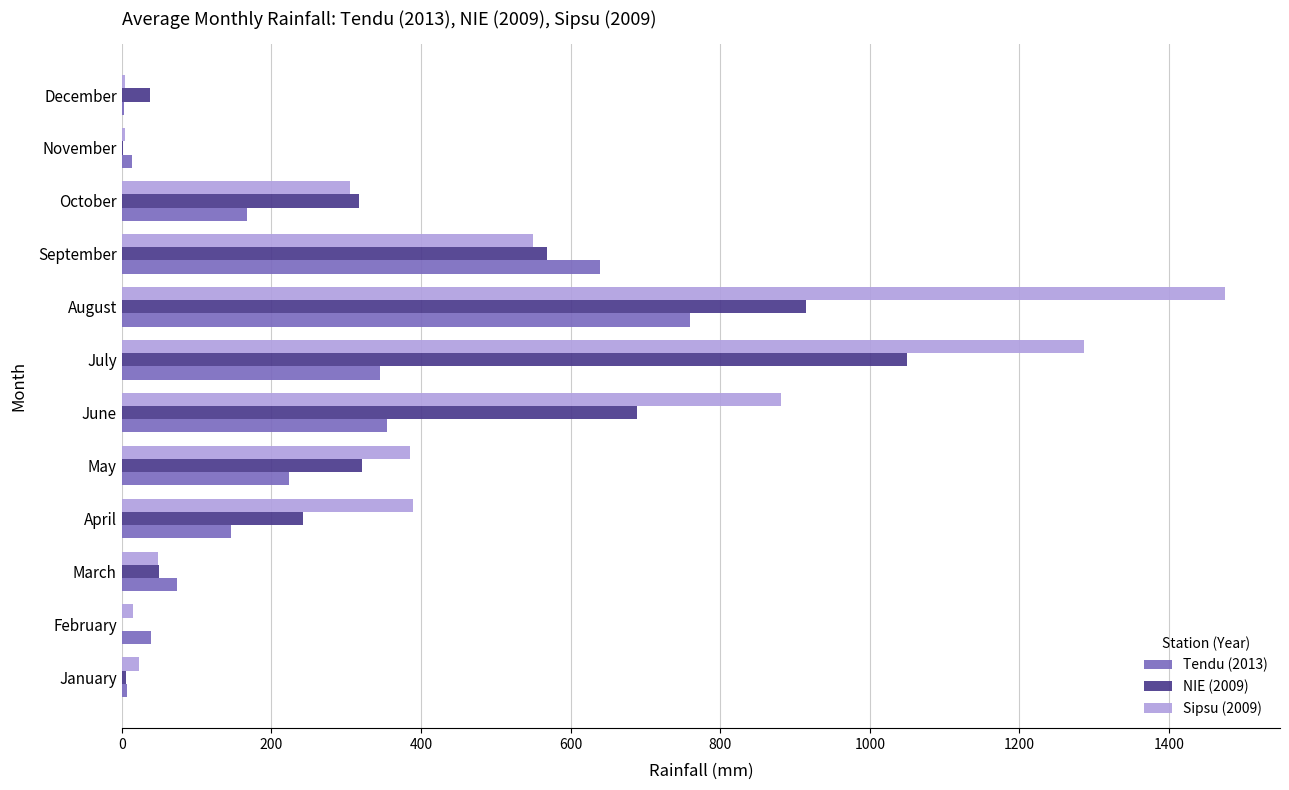

The Sipsu (2009) series shows 2471.1 at August. True or false?

False